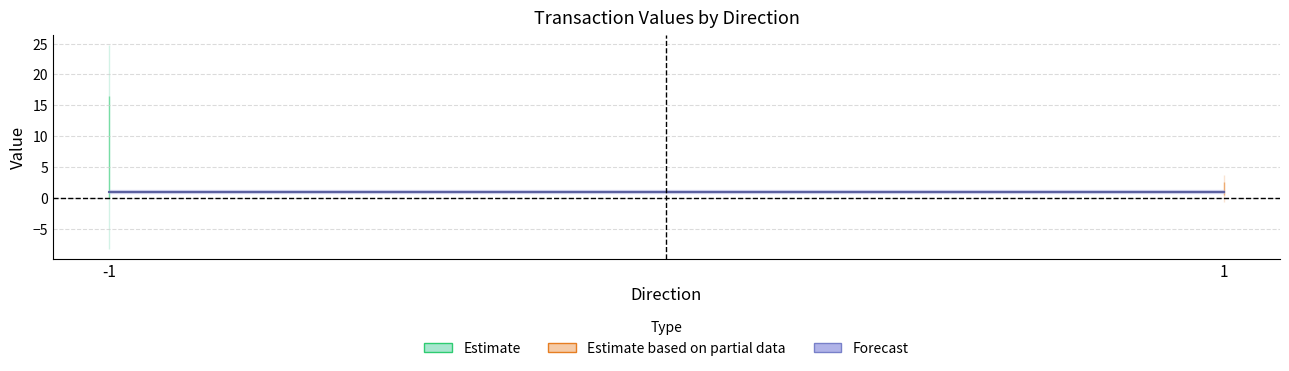

How many lines are shown in the chart?

3